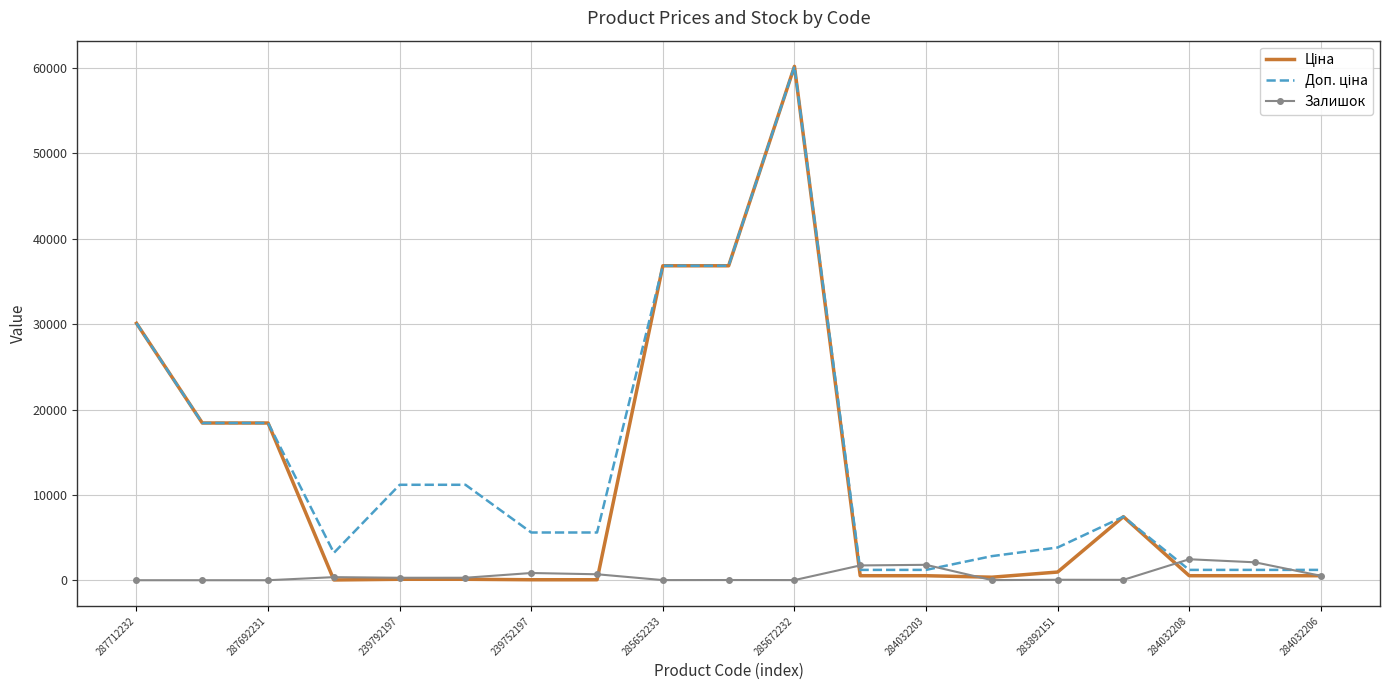

What is the greatest value displayed?

60205.6